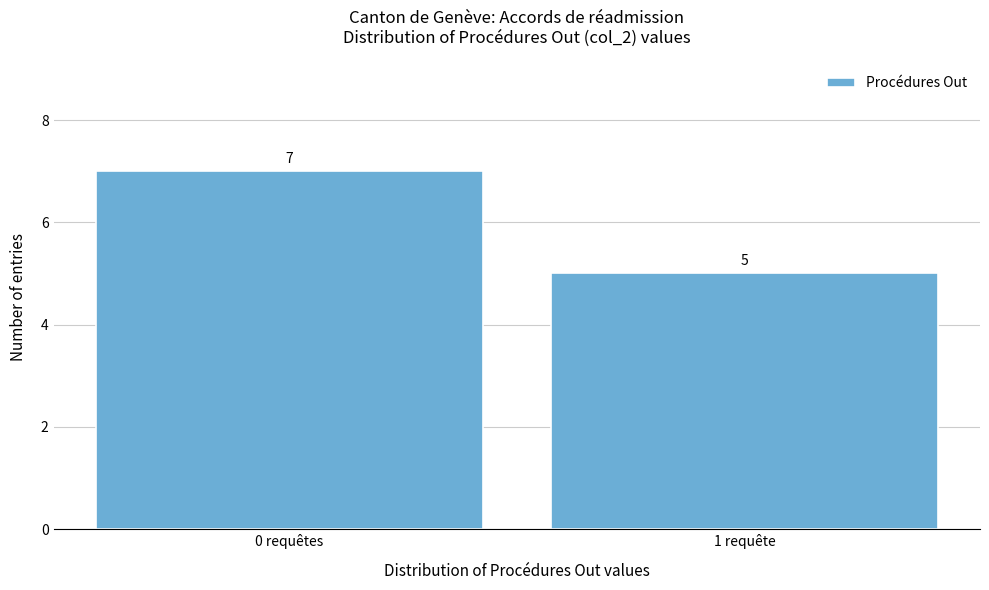

Reading left to right, extract all data points from this chart.

7	5